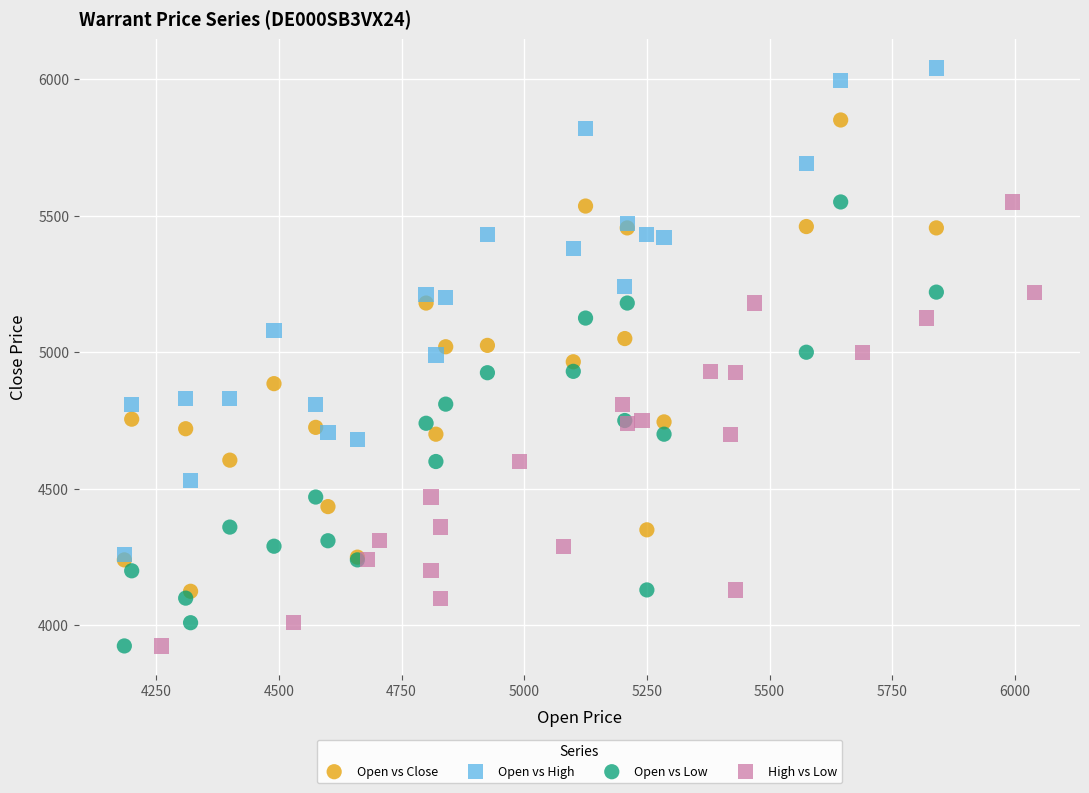

What are all the series names shown in the legend?

Open vs Close, Open vs High, Open vs Low, High vs Low